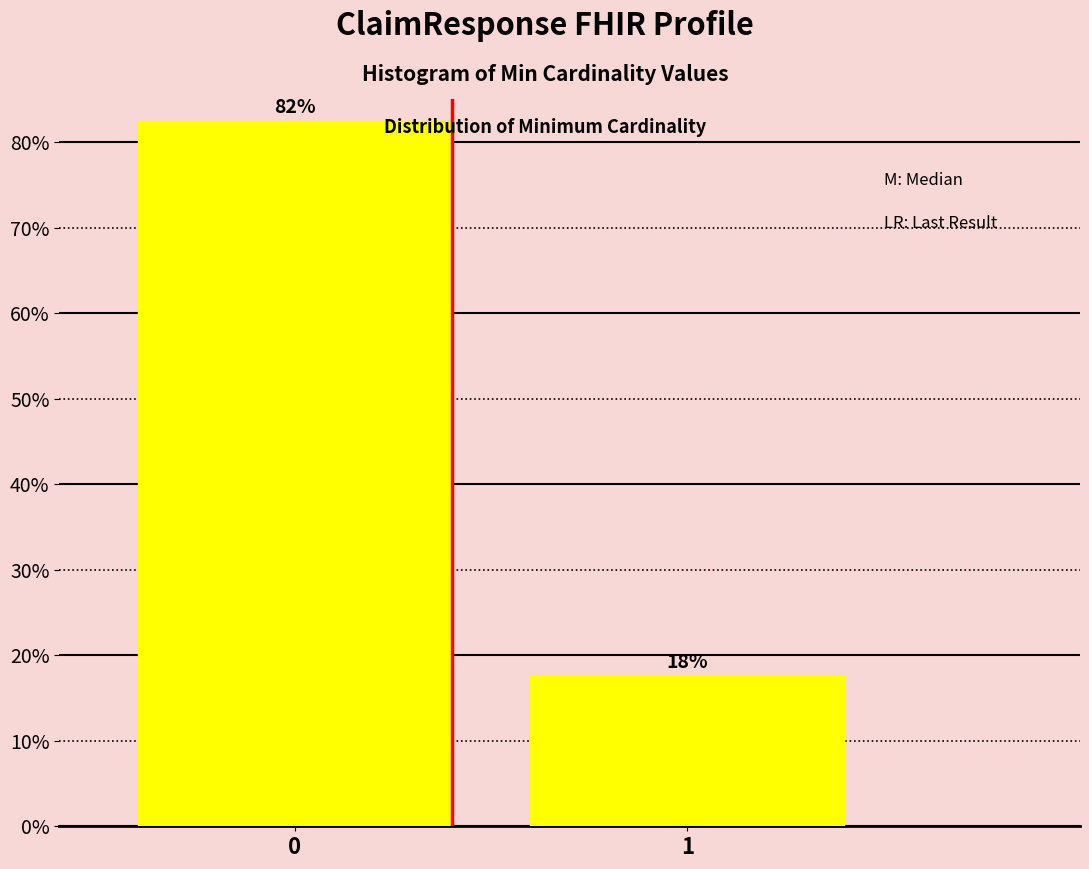

How many bars are there in total?

2